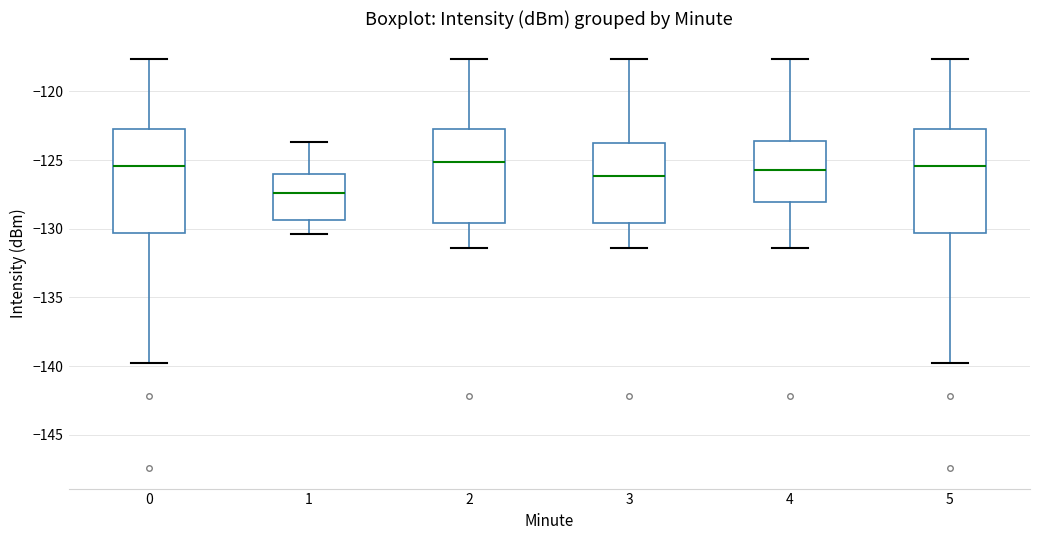

Reading left to right, transcribe this box plot: for each box, give where its median line is, the range the box spans, and where its two whiskers end, as read against the y-axis. The values are not printed on the chart, so give them approximately, as read against the axis.

0: median -125.5, box -130.5 to -123.0, whiskers -140.0 to -117.5
1: median -127.5, box -129.5 to -126.0, whiskers -130.5 to -123.5
2: median -125.0, box -129.5 to -123.0, whiskers -131.5 to -117.5
3: median -126.0, box -129.5 to -124.0, whiskers -131.5 to -117.5
4: median -125.5, box -128.0 to -123.5, whiskers -131.5 to -117.5
5: median -125.5, box -130.5 to -123.0, whiskers -140.0 to -117.5